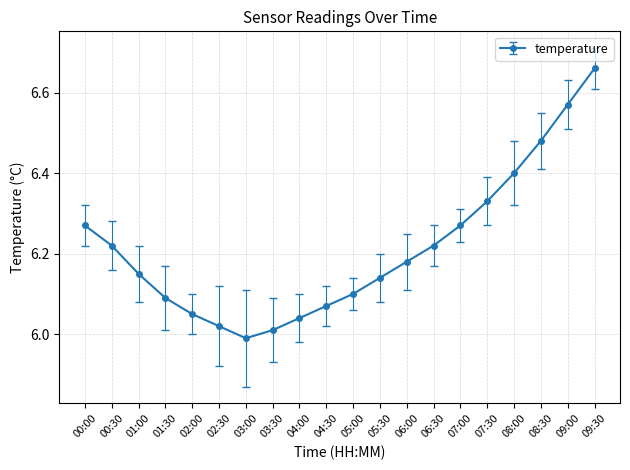

What is the change in value from 08:00 to 09:30?

+0.3